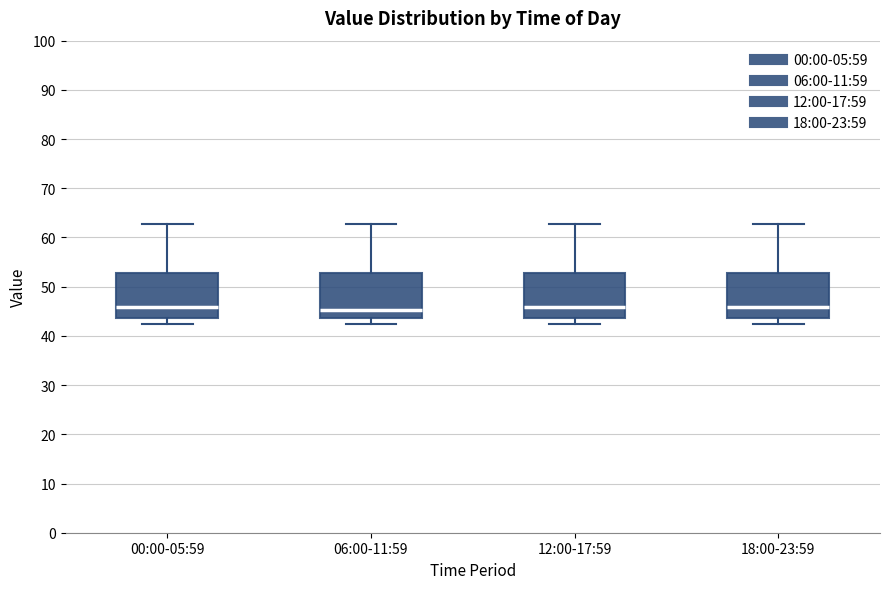

Reading left to right, transcribe this box plot: for each box, give where its median line is, the range the box spans, and where its two whiskers end, as read against the y-axis. The values are not printed on the chart, so give them approximately, as read against the axis.

00:00-05:59: median 46, box 44 to 53, whiskers 42 to 63
06:00-11:59: median 45, box 44 to 53, whiskers 42 to 63
12:00-17:59: median 46, box 44 to 53, whiskers 42 to 63
18:00-23:59: median 46, box 44 to 53, whiskers 42 to 63